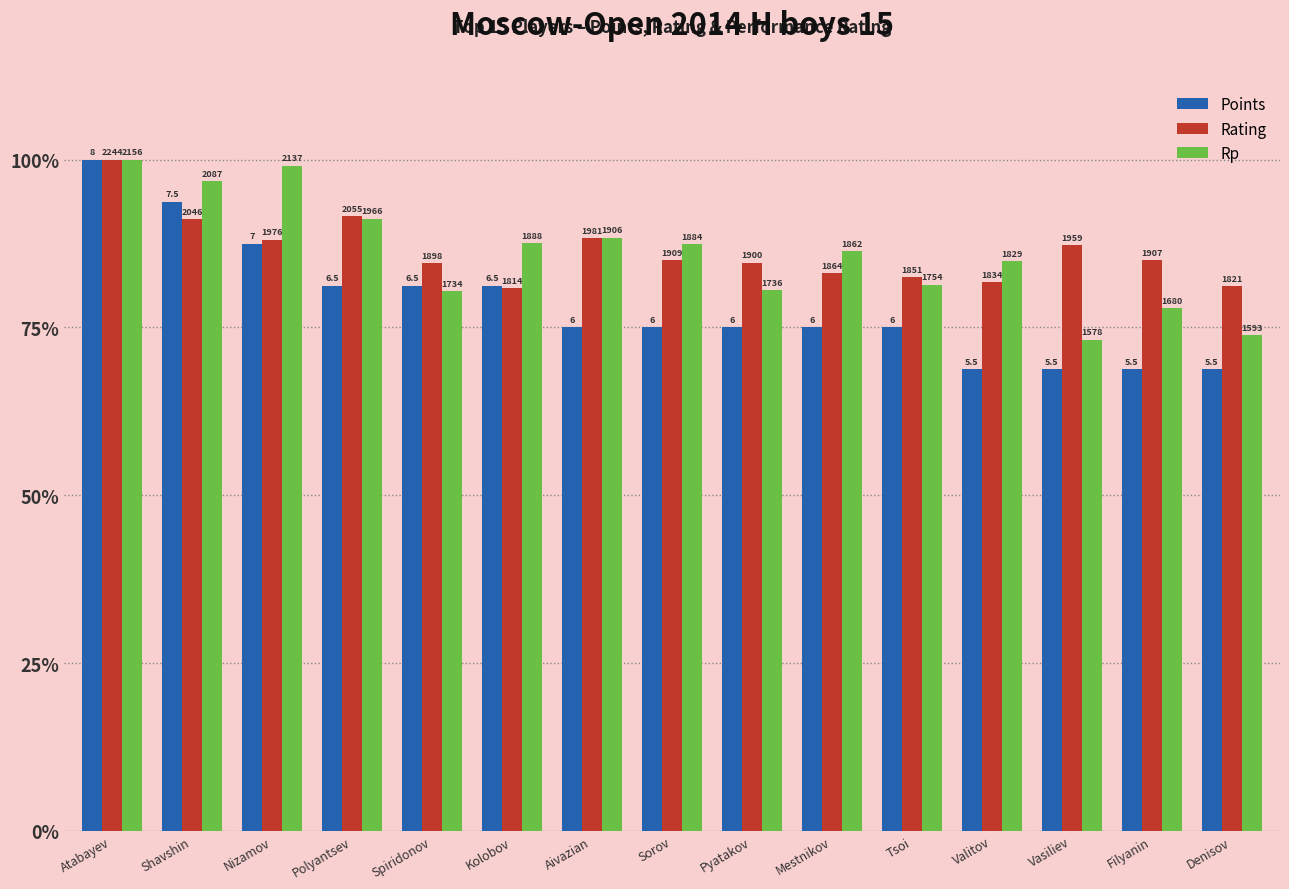

What are all the series names shown in the legend?

Points, Rating, Rp